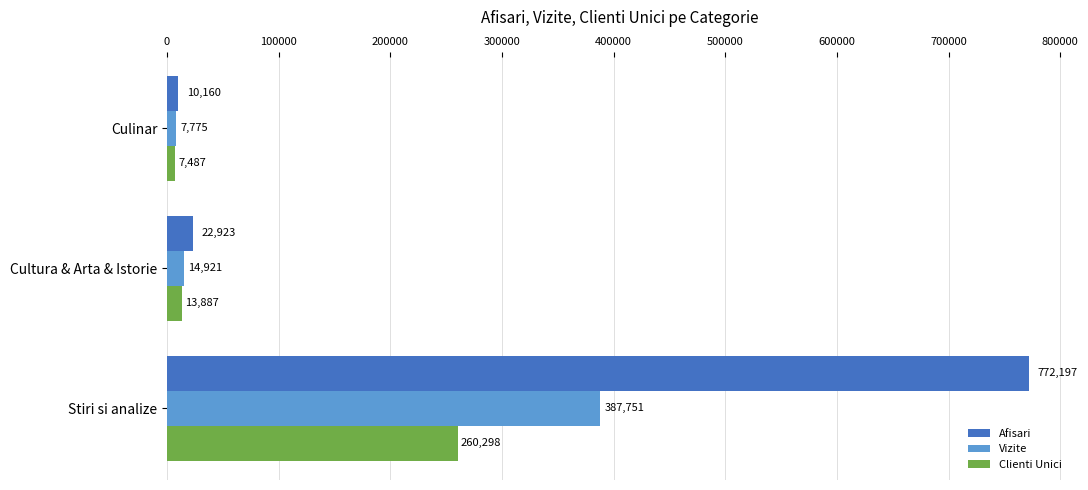

Which series has the largest range (max minus min)?

Afisari